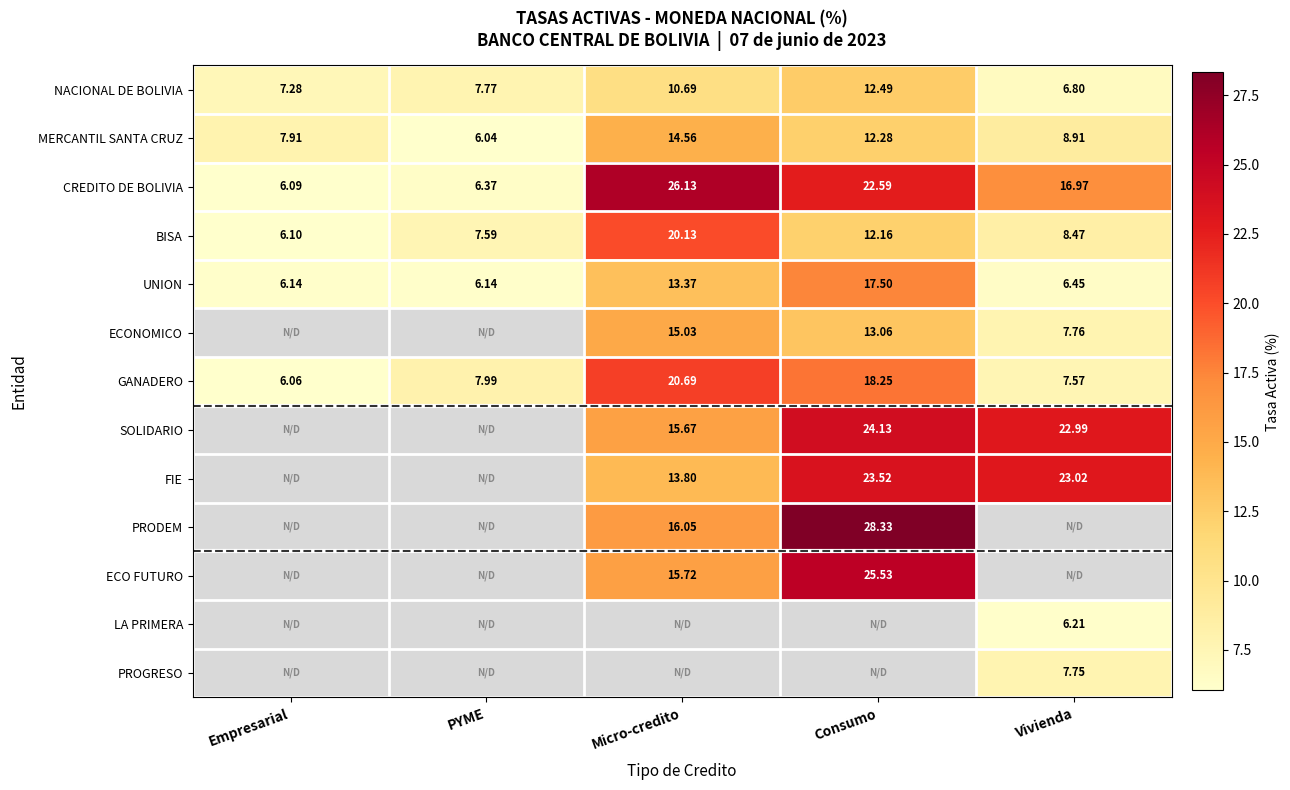

What is the highest value of the MERCANTIL SANTA CRUZ series?

14.6